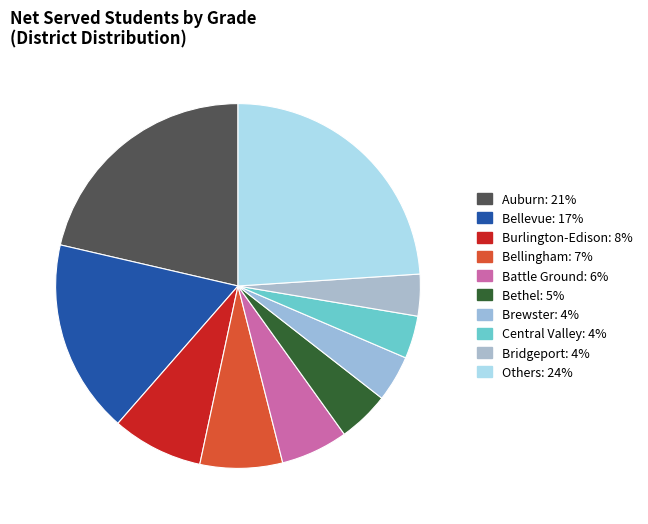

How many slices are in this pie chart?

10